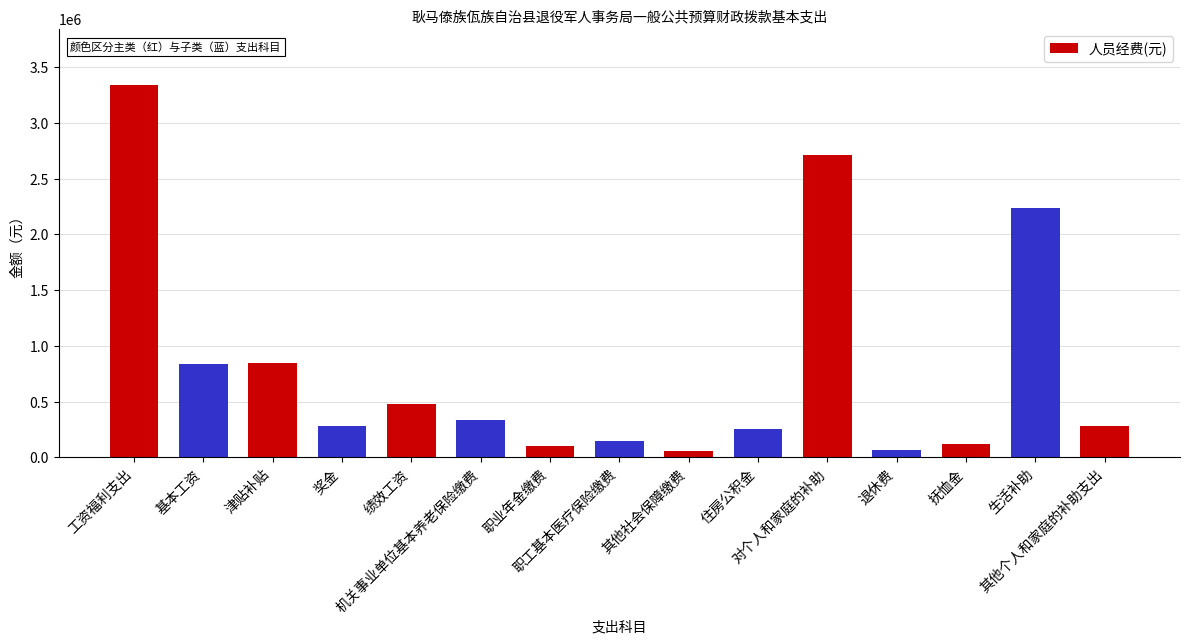

What is the change in value from 其他社会保障缴费 to 退休费?

+8610.7